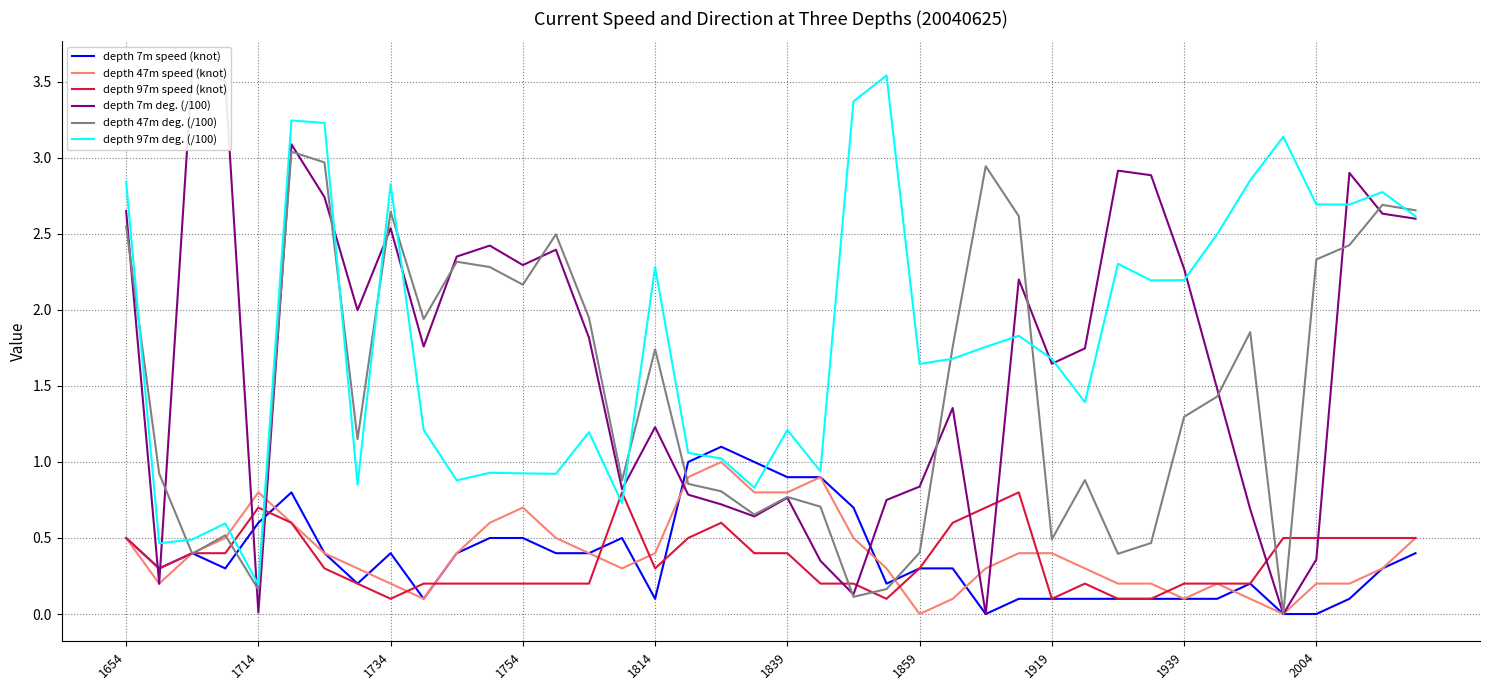

In depth 7m deg. (/100), how many points are lower than both neighbors (excluding endpoints)?

11